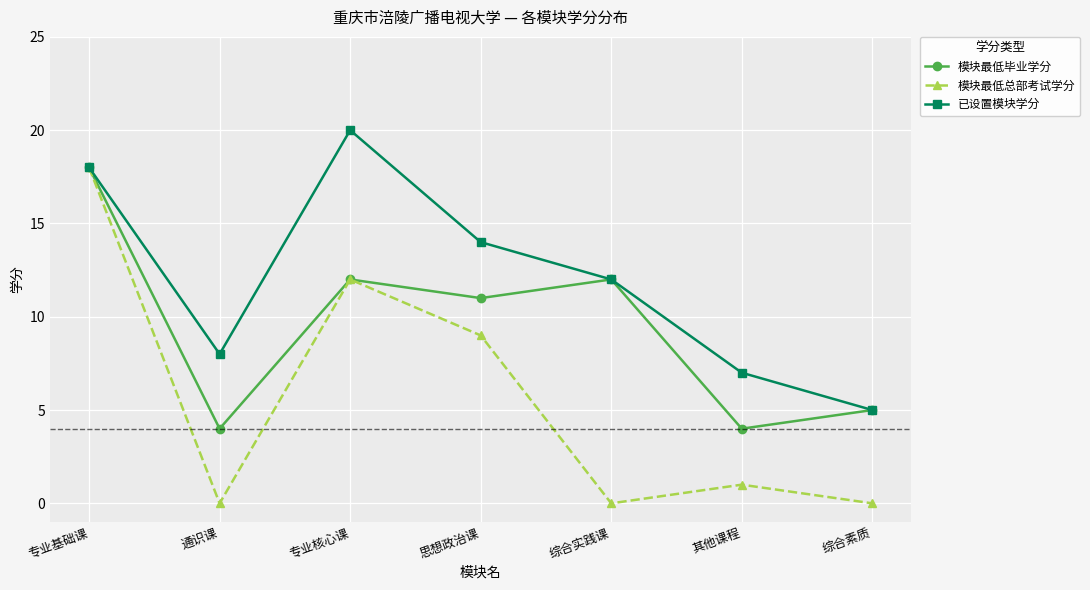

What is the difference between the highest and lowest values at 专业核心课?

8